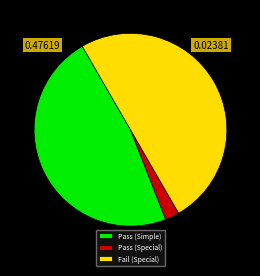

Do Pass (Special) and Fail (Special) together represent more than half of the pie?

Yes